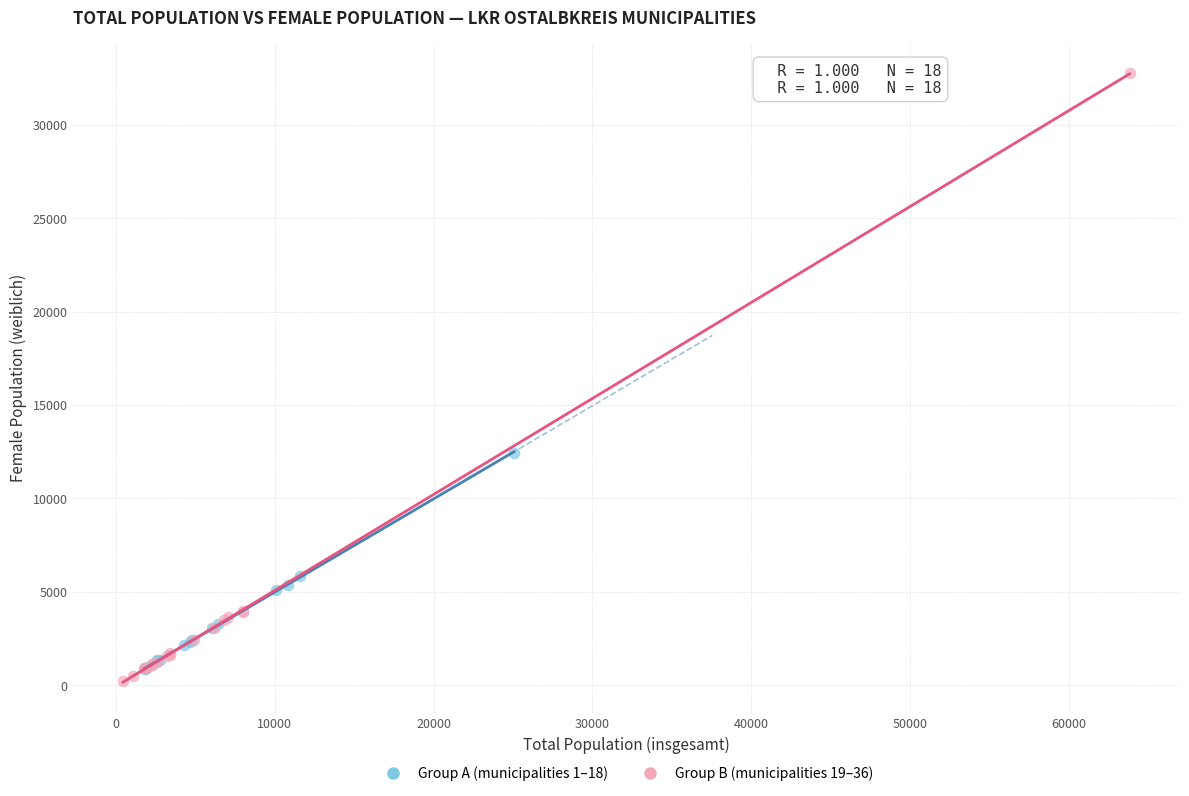

Which series reaches the maximum Y coordinate?

Group B (municipalities 19–36)